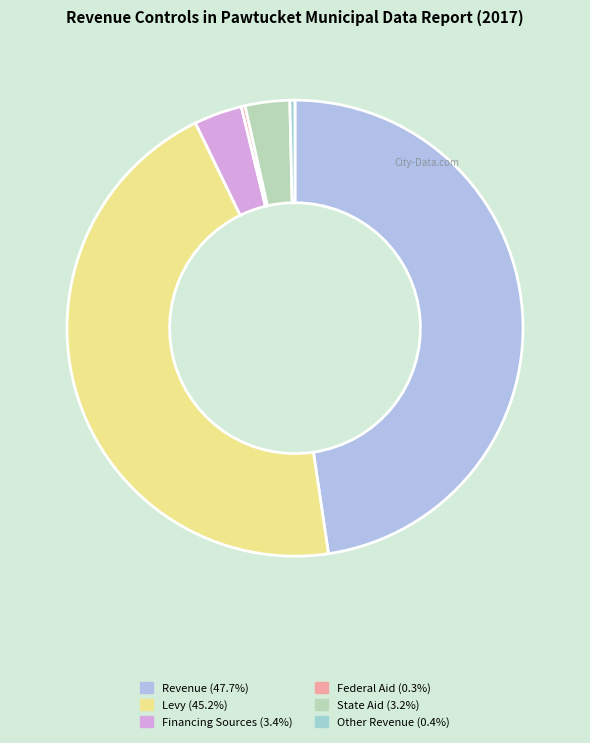

What is the largest slice in the pie chart?

Revenue